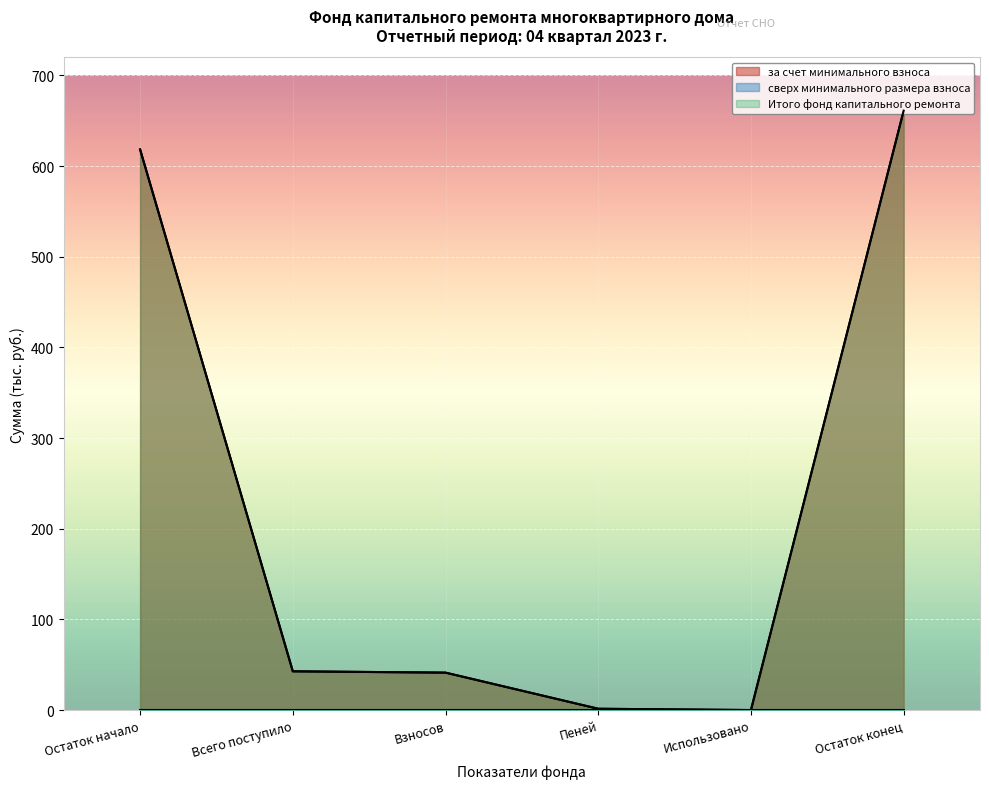

True or false: за счет минимального взноса has more than 1 points higher than both neighbors.

False